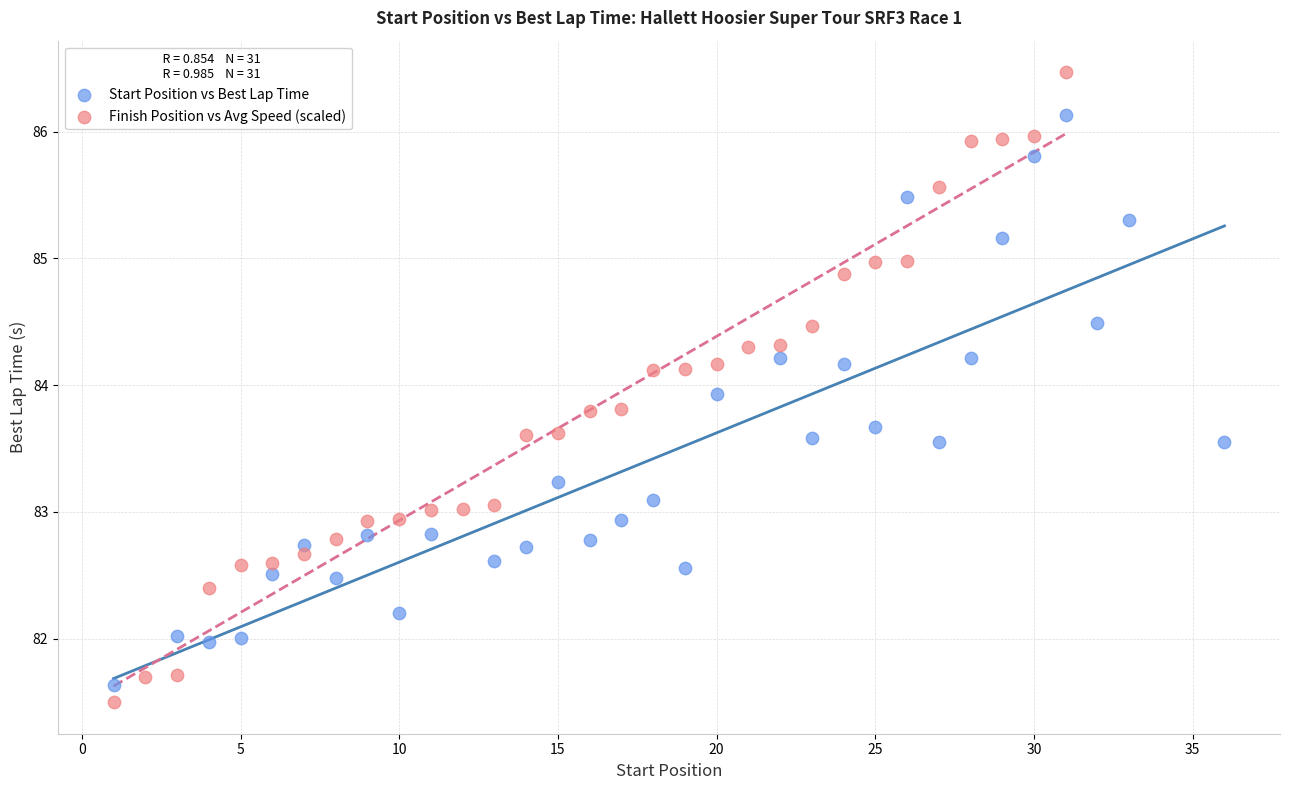

What are all the series names shown in the legend?

Start Position vs Best Lap Time, Finish Position vs Avg Speed (scaled)